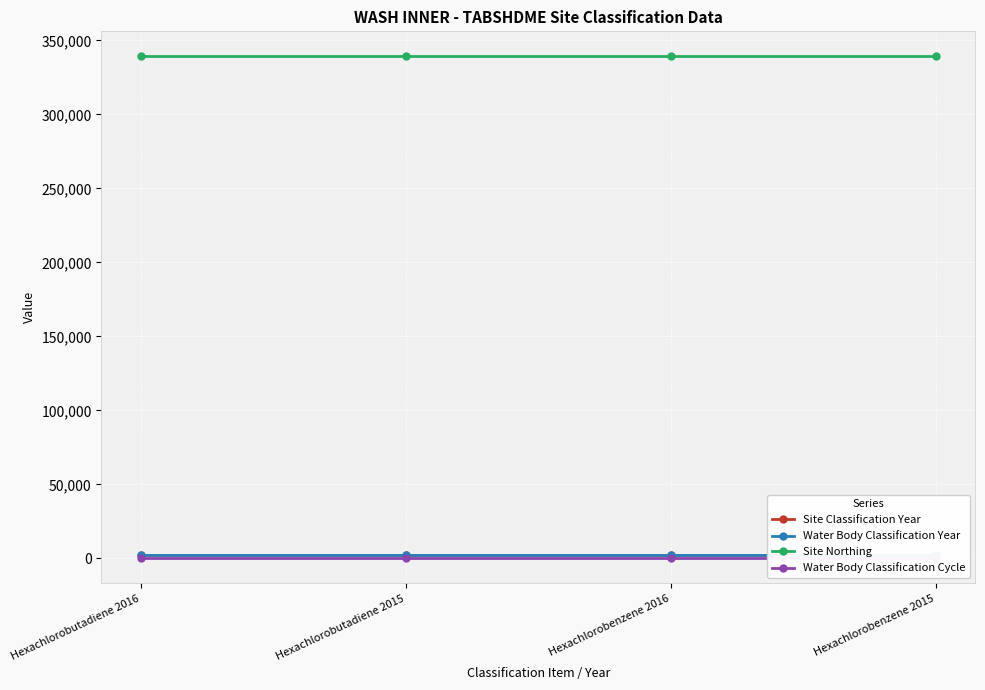

At which category does the chart reach its peak across all series?

Hexachlorobutadiene 2016